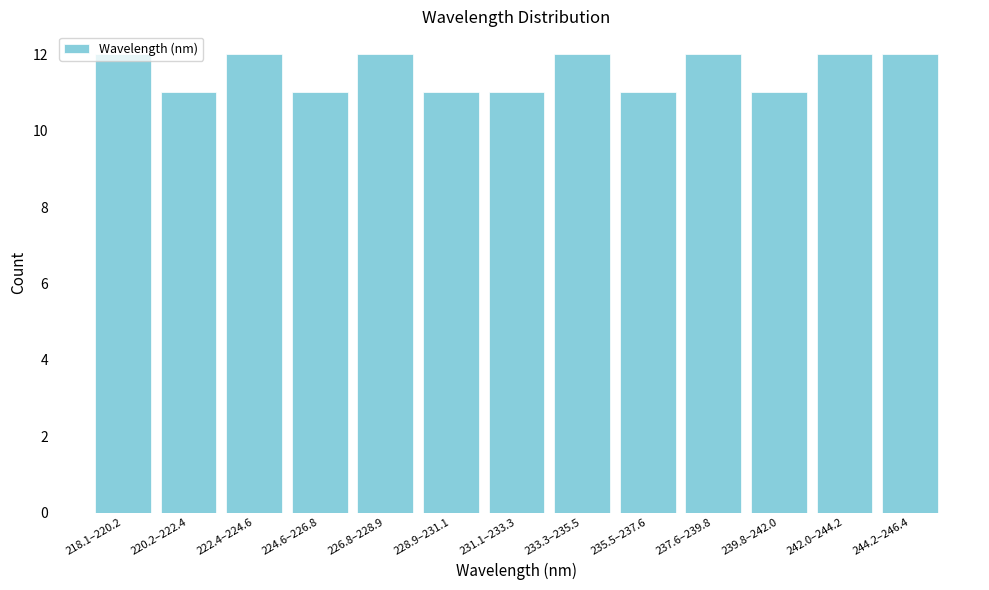

What is the ratio of the value at 220.2–222.4 to the value at 233.3–235.5?

0.9